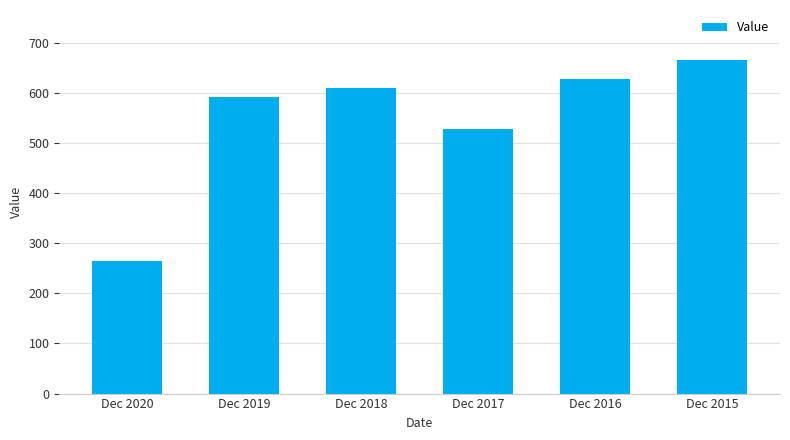

Are the bars grouped side by side (vs. stacked)?

No